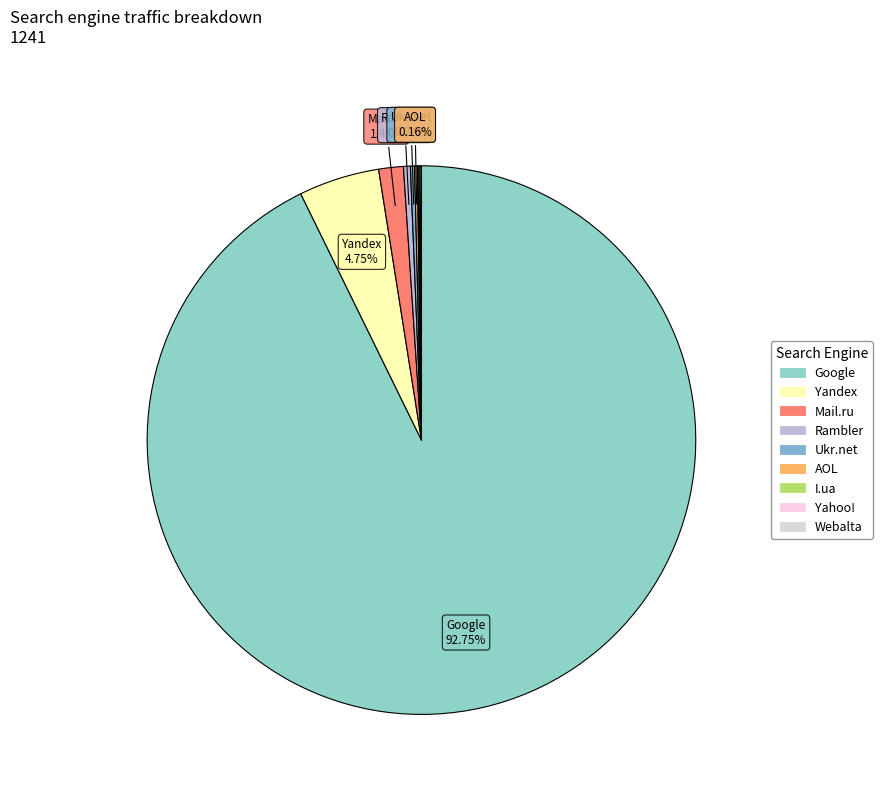

True or false: I.ua accounts for 0% of the total.

True